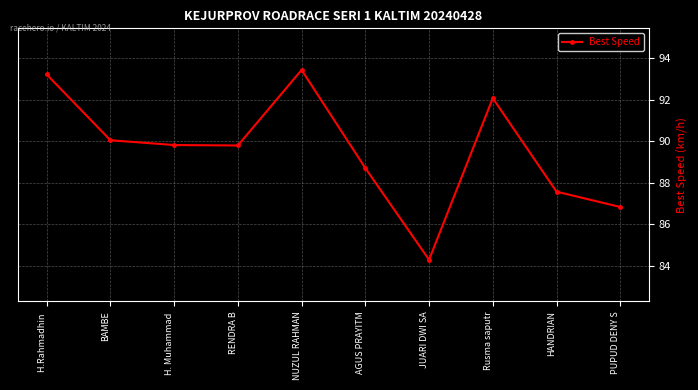

What is the change in value from NUZUL RAHMAN to AGUS PRAYITM?

-4.7